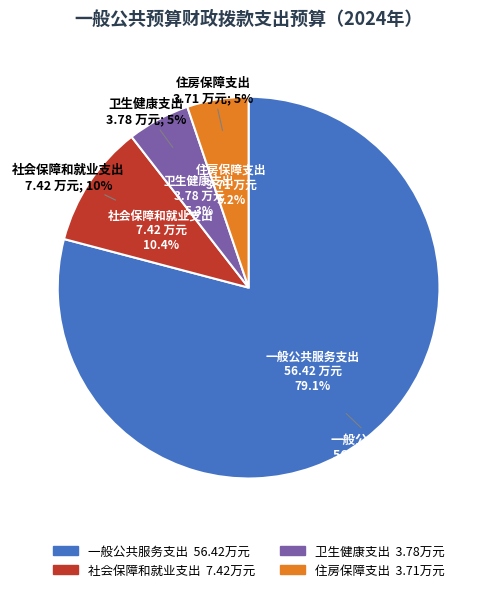

Is there any slice that represents more than half of the pie?

Yes